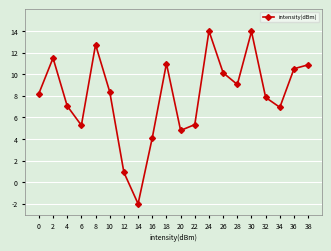

Is it true that the value at 22 is 9.1?

False